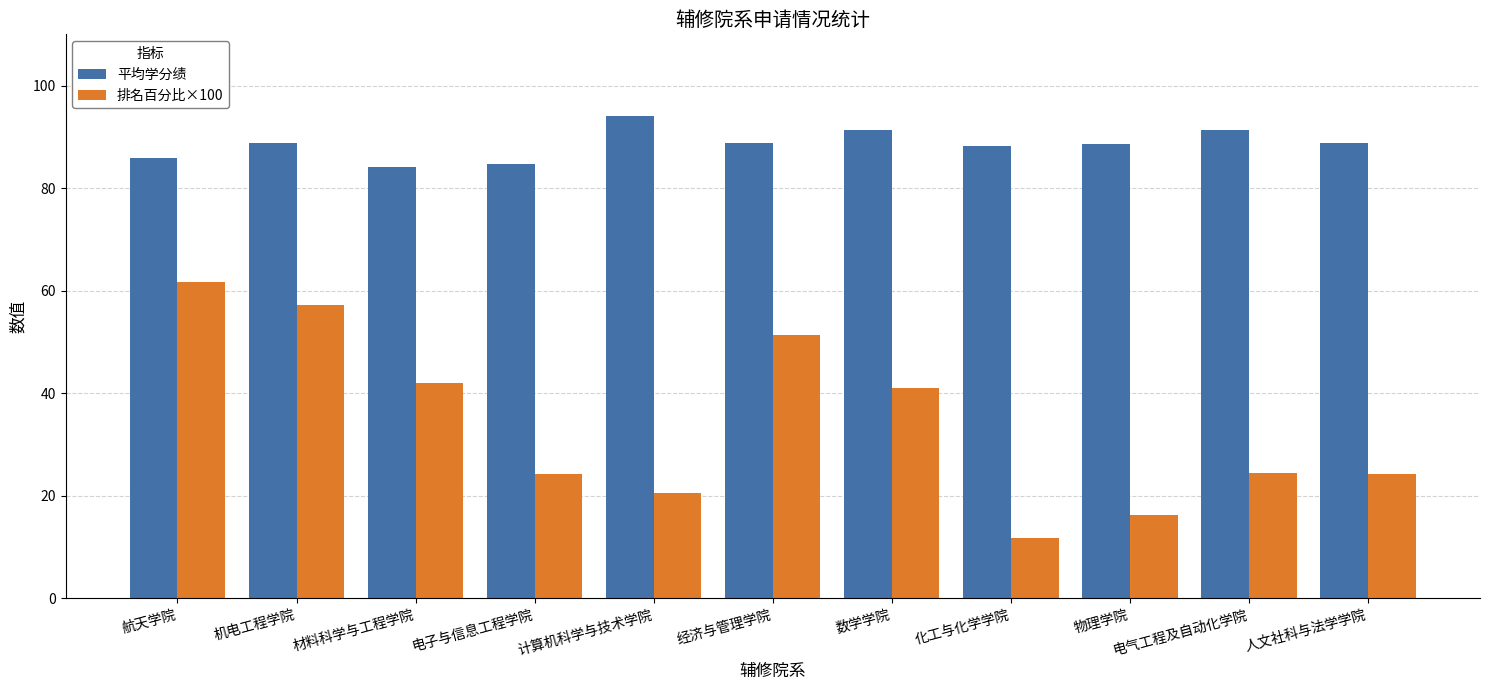

What are all the series names shown in the legend?

平均学分绩, 排名百分比×100